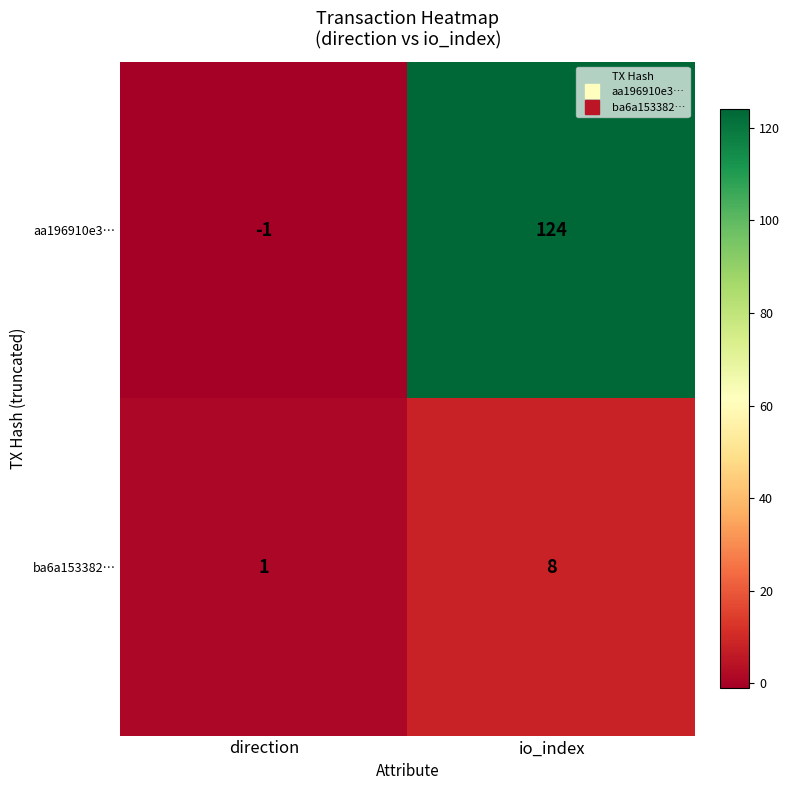

Reading right to left, transcribe all the data shown in this chart.

aa196910e3…: io_index=124	direction=-1
ba6a153382…: io_index=8	direction=1